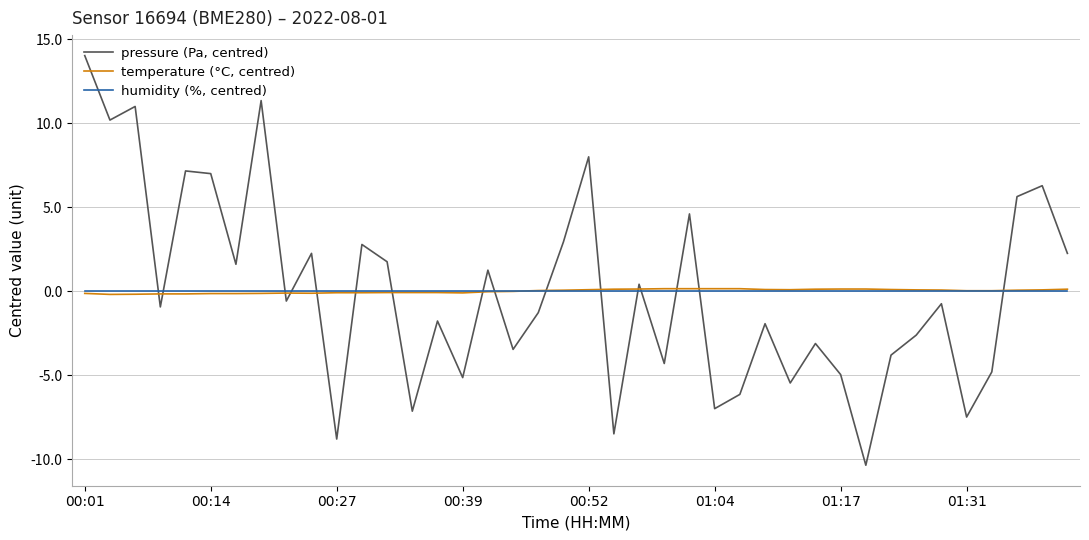

List the series in order of their peak value, lowest first.

humidity (%, centred), temperature (°C, centred), pressure (Pa, centred)